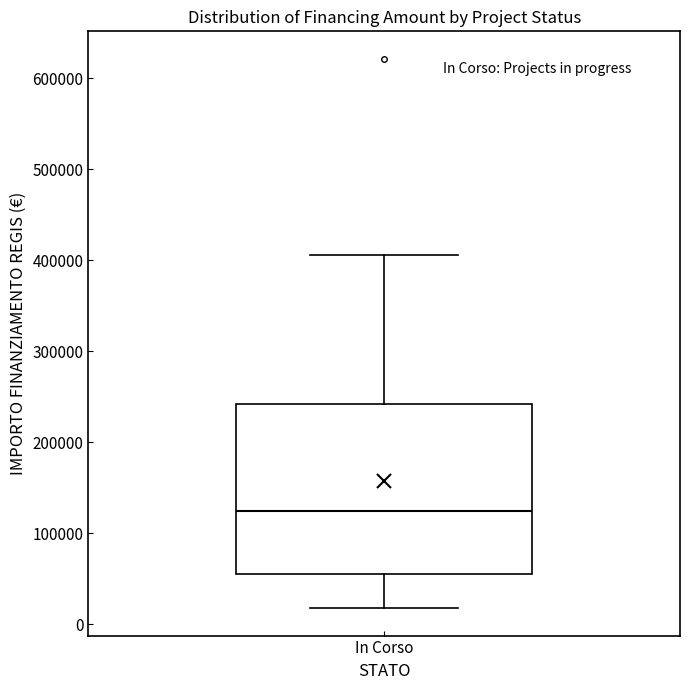

Read this box plot against the y-axis: the position of the median line, the range covered by the box, and the ends of both whiskers. The values are not printed on the chart, so give them approximately, as read against the axis.

median 120000, box 60000 to 240000, whiskers 20000 to 410000